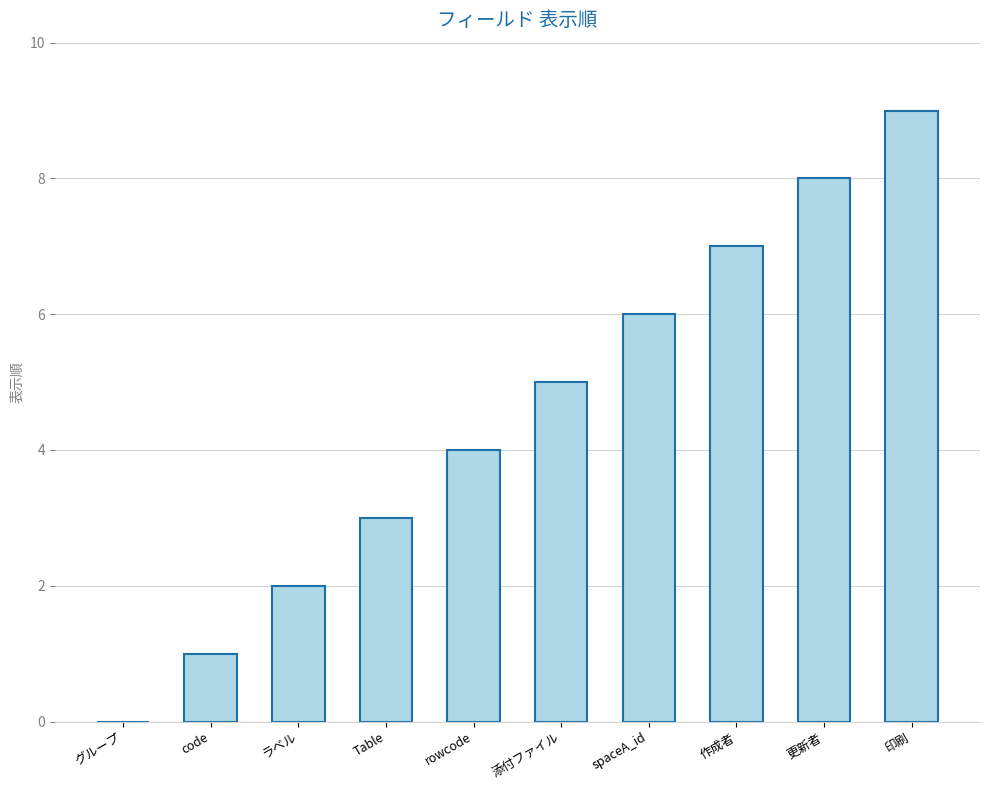

Approximately how many times larger is the value at 印刷 compared to 添付ファイル?

1.8